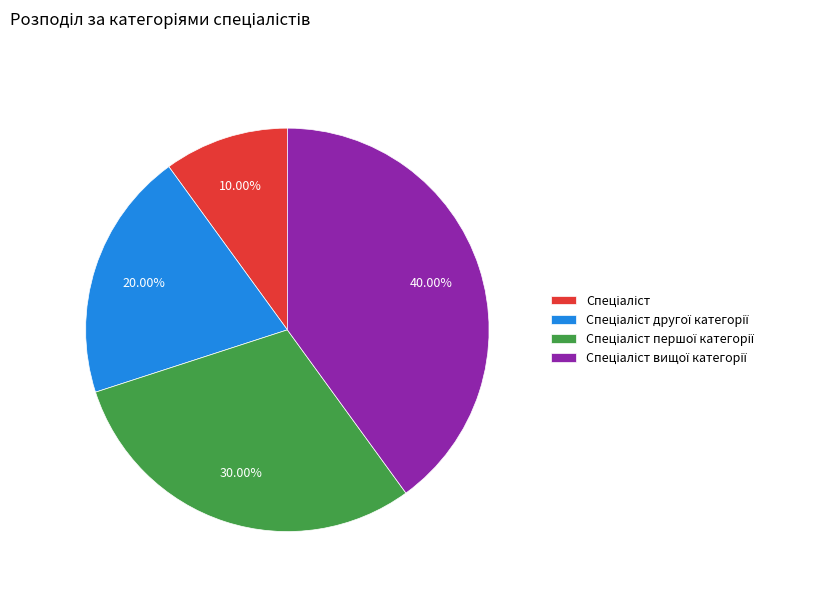

Is there any slice that represents more than half of the pie?

No